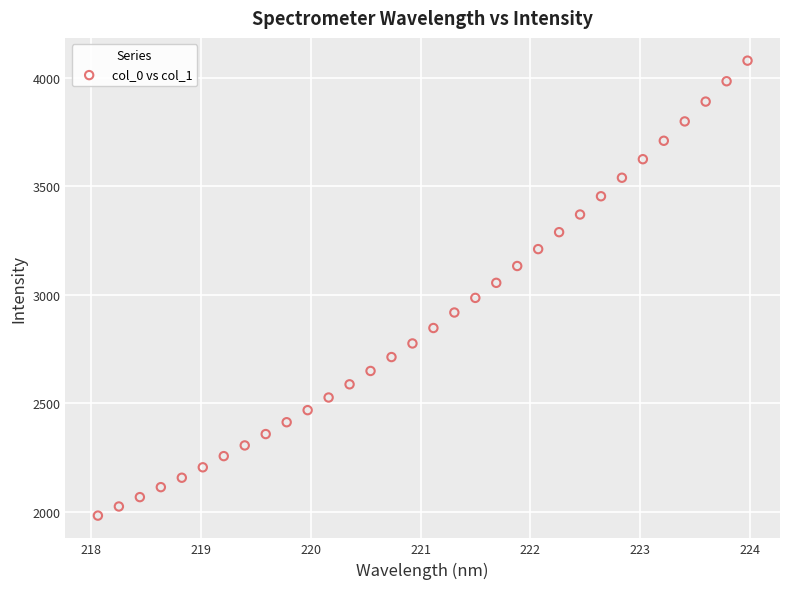

What is the range of X values (max minus min)?

5.9